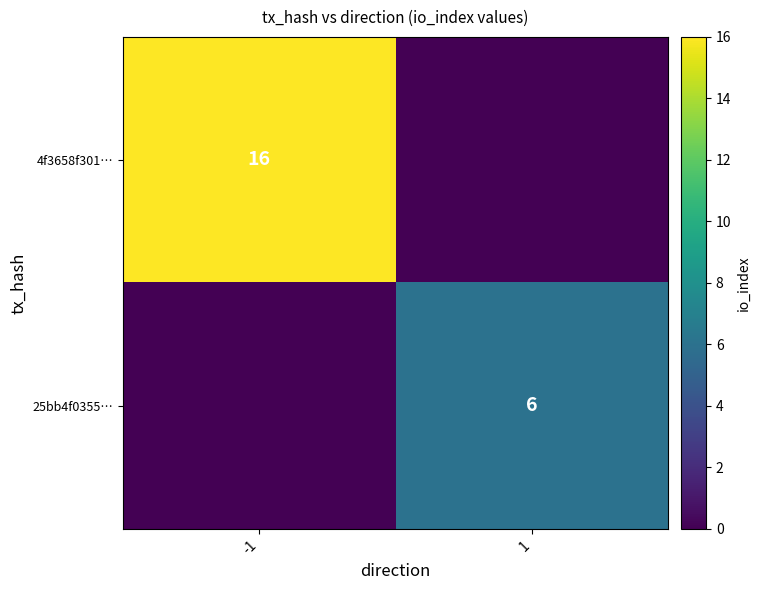

Is it true that 4f3658f301… equals 28 at -1?

False